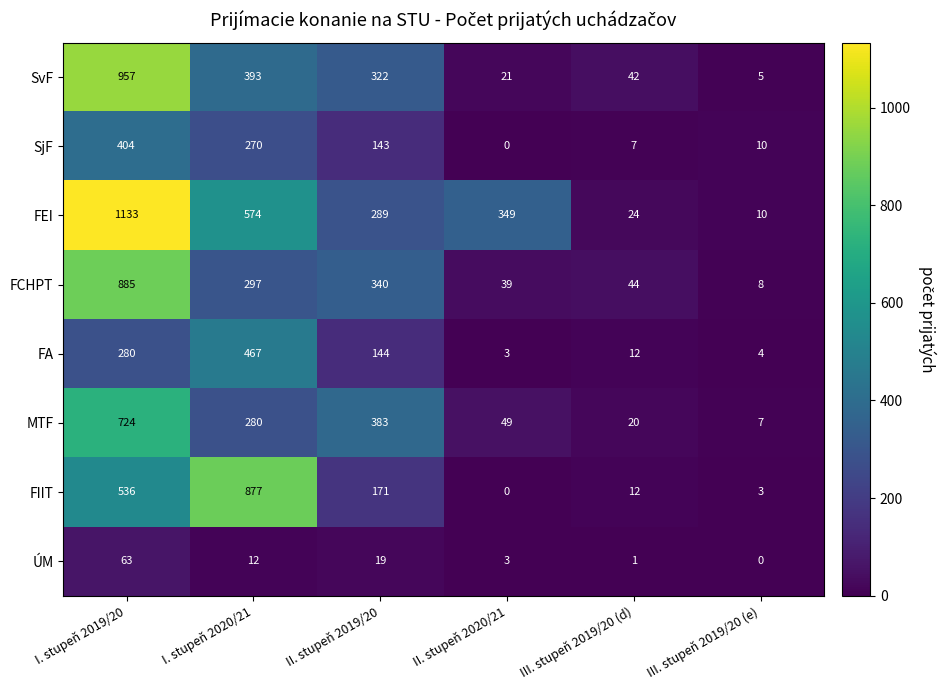

What is the sum of all SjF values?

834